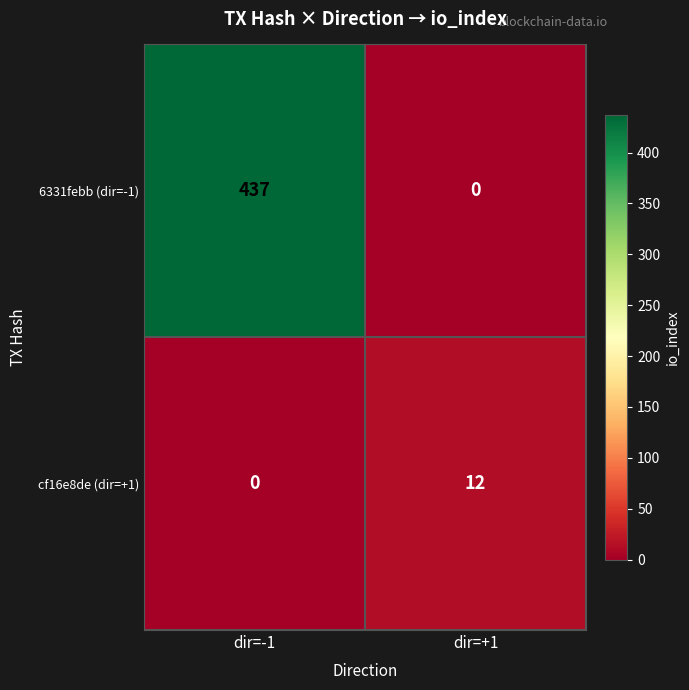

Which series has the largest total across all categories?

6331febb (dir=-1)